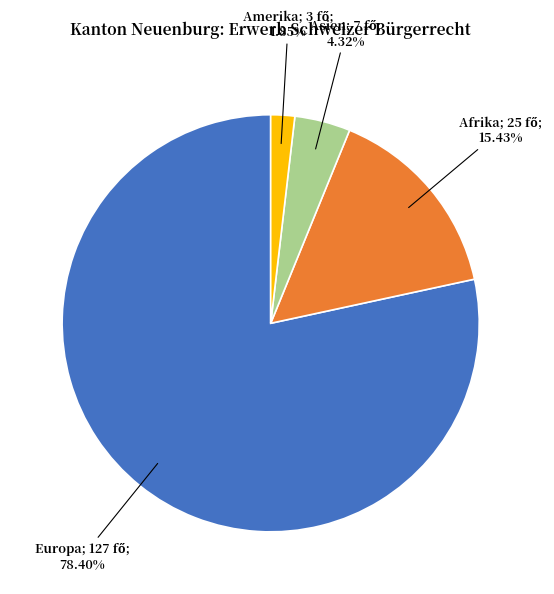

Is there a majority slice in this chart?

Yes